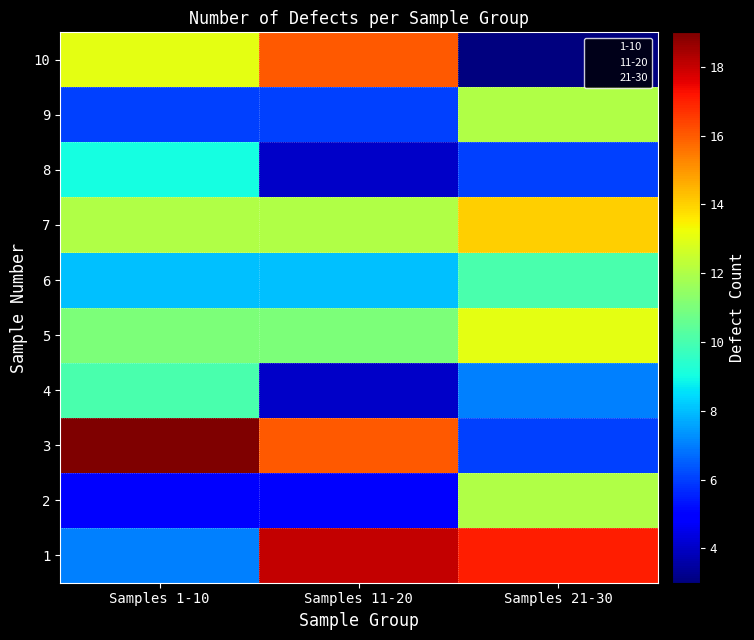

The value of 10 at Samples 21-30 is 5. True or false?

False